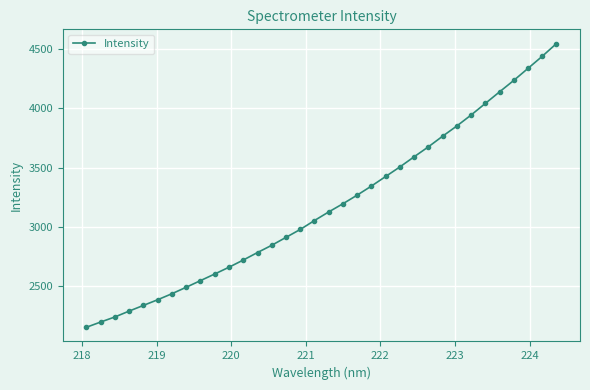

What is the value of the 28th point from the left?

3944.9